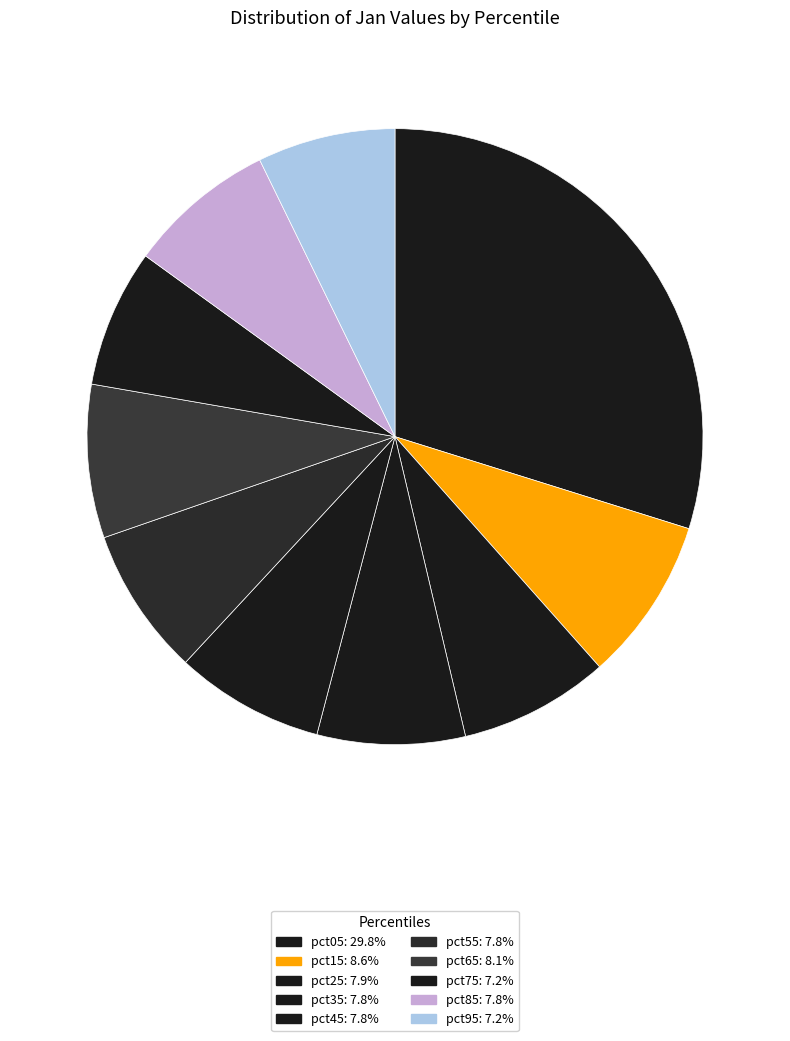

How many segments does this pie chart have?

10